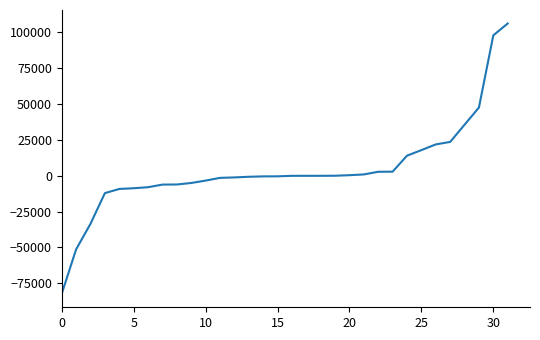

What is the difference between the maximum and minimum values?

188556